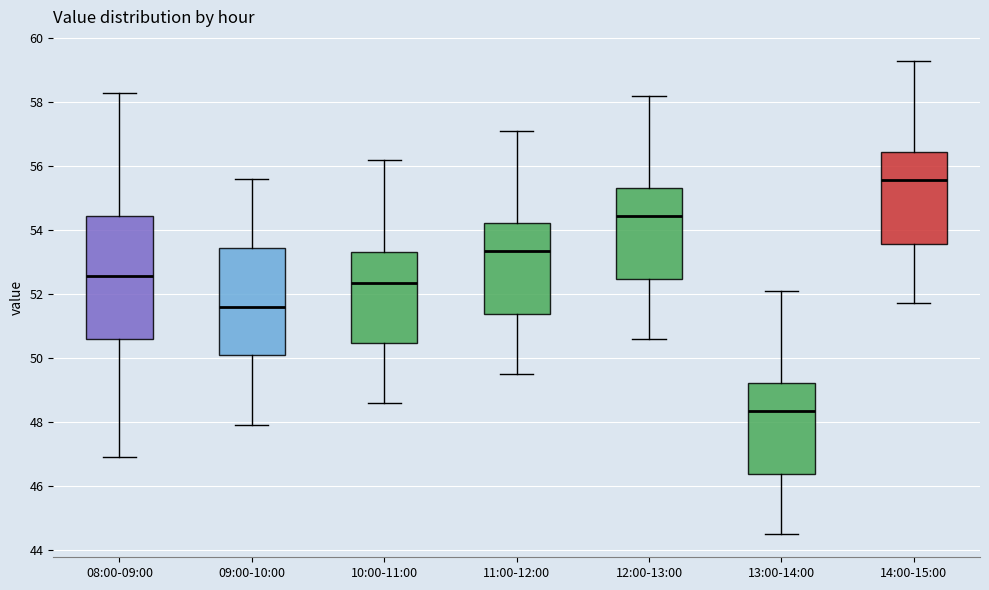

Where is the lower edge of the box for 08:00-09:00 on the y-axis? The values are not printed on the chart, so give them approximately, as read against the axis.

50.6